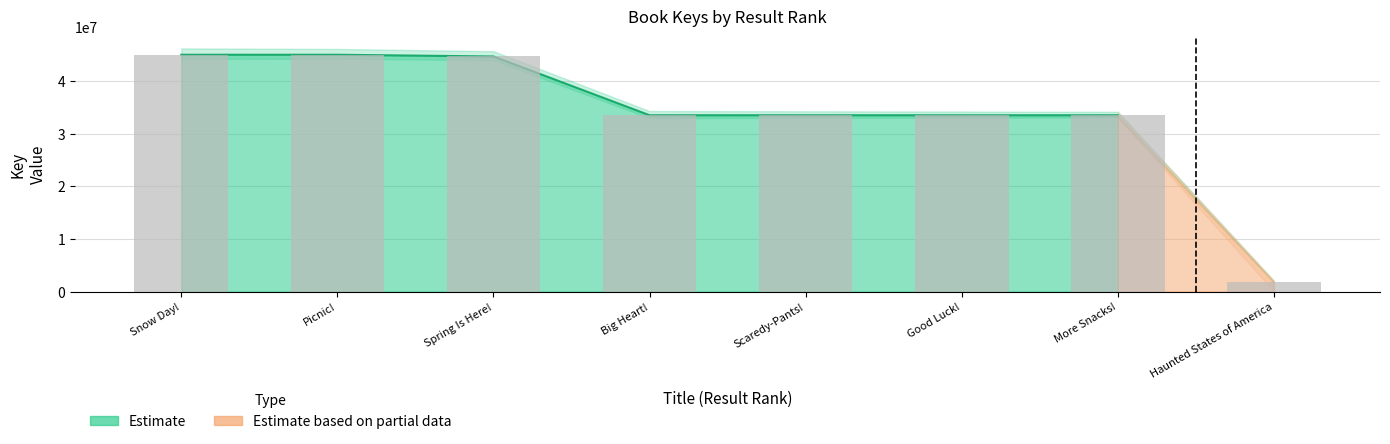

True or false: the data shows 33488396 at Scaredy-Pants!.

True